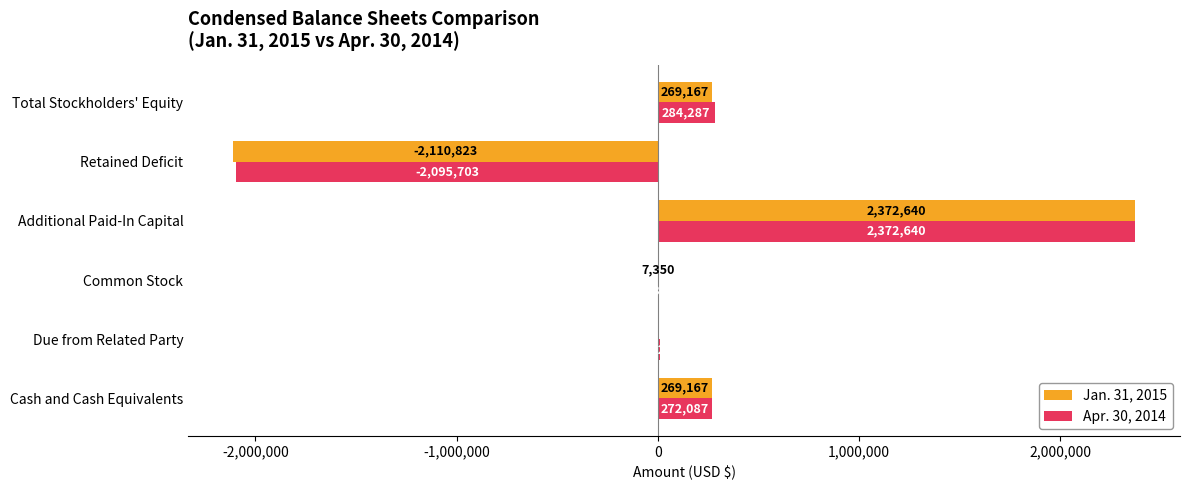

What is the maximum value shown in the chart?

2372640